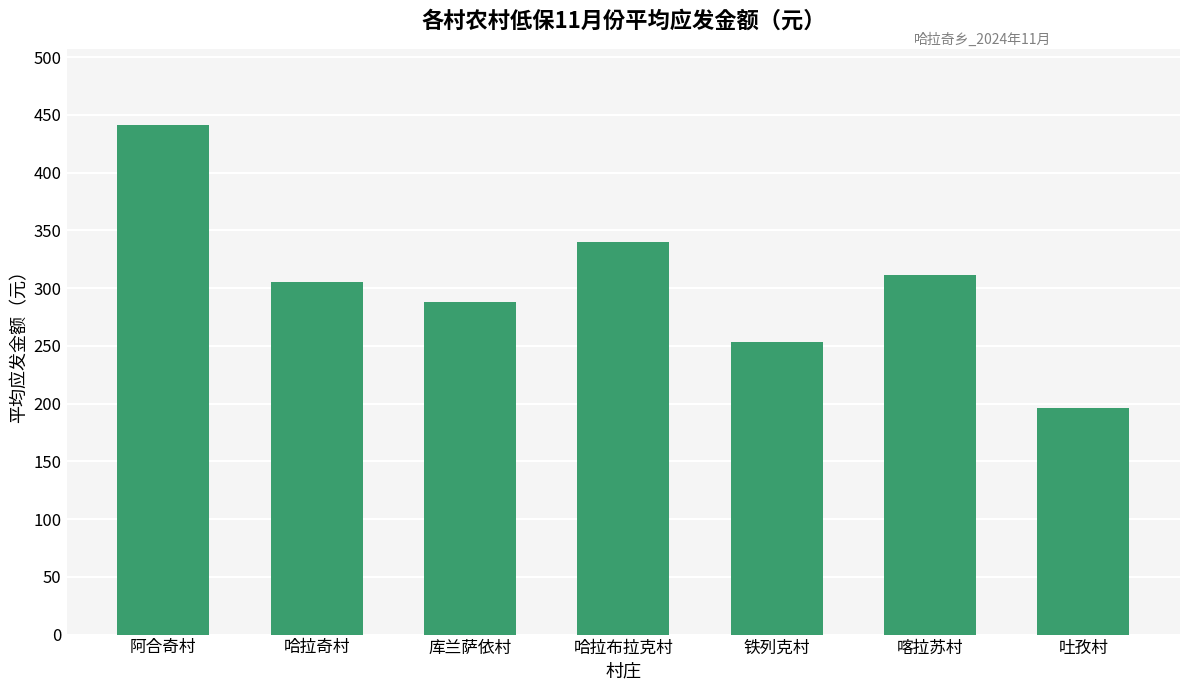

List the labels in order of value, smallest first.

吐孜村, 铁列克村, 库兰萨依村, 哈拉奇村, 喀拉苏村, 哈拉布拉克村, 阿合奇村